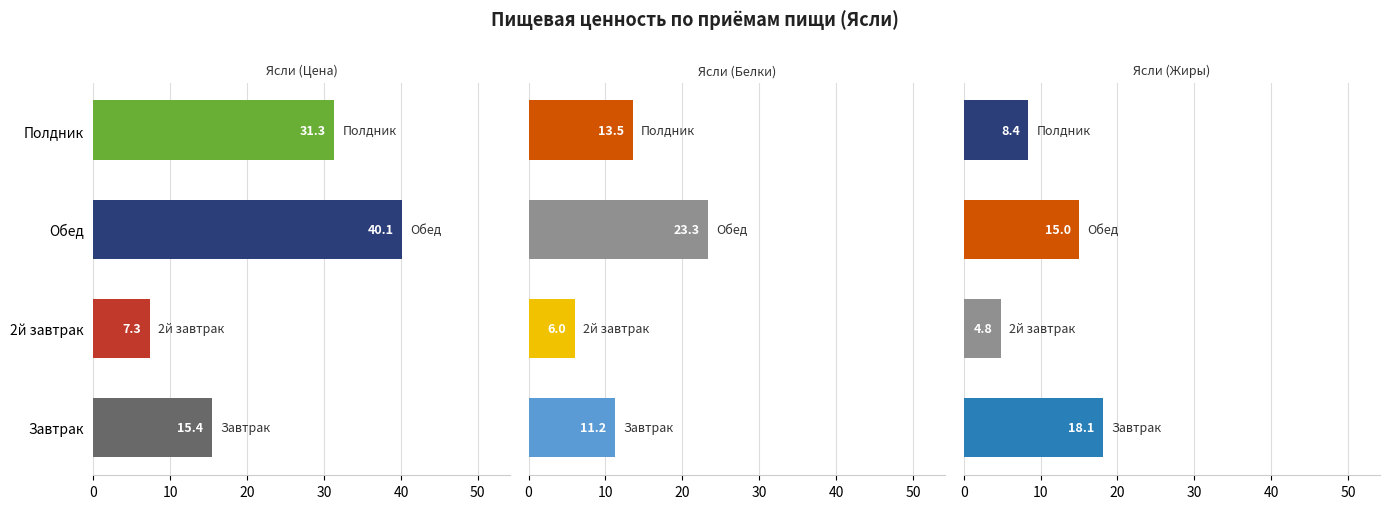

How many values in the Ясли (Цена) series exceed 31?

2